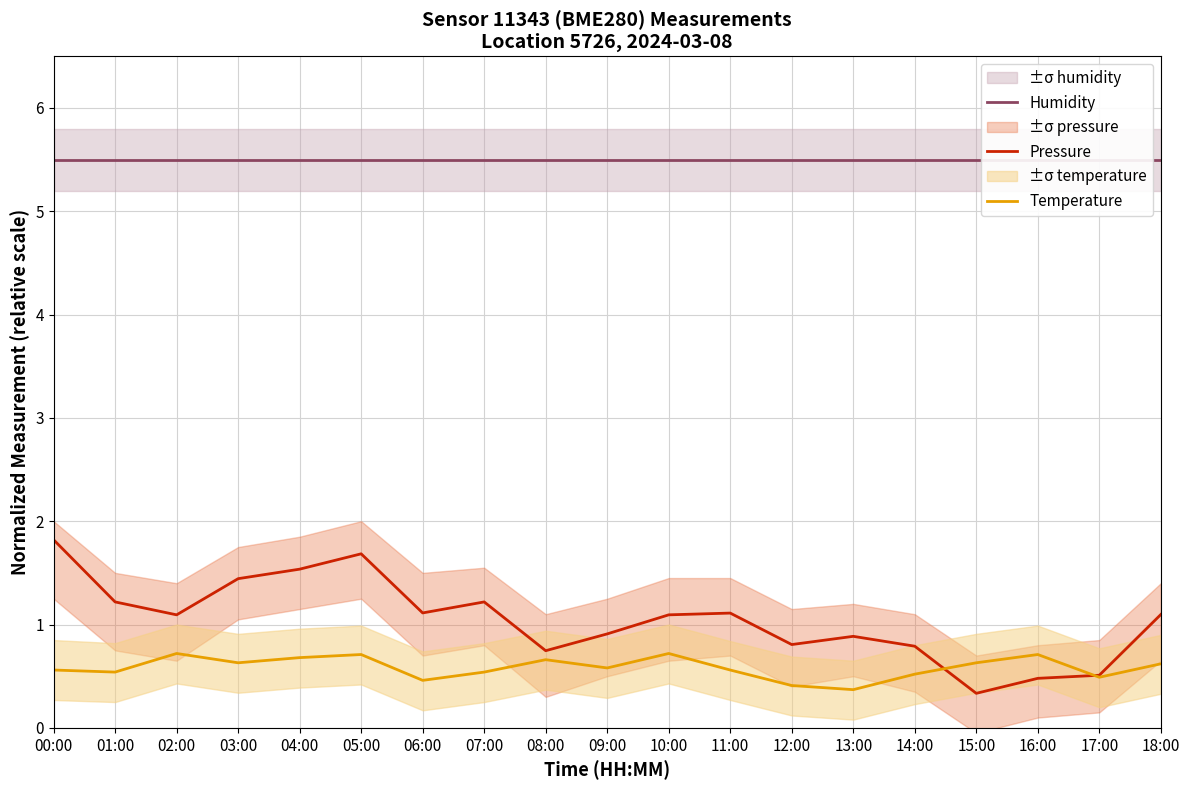

At which label does Pressure reach its peak?

00:00